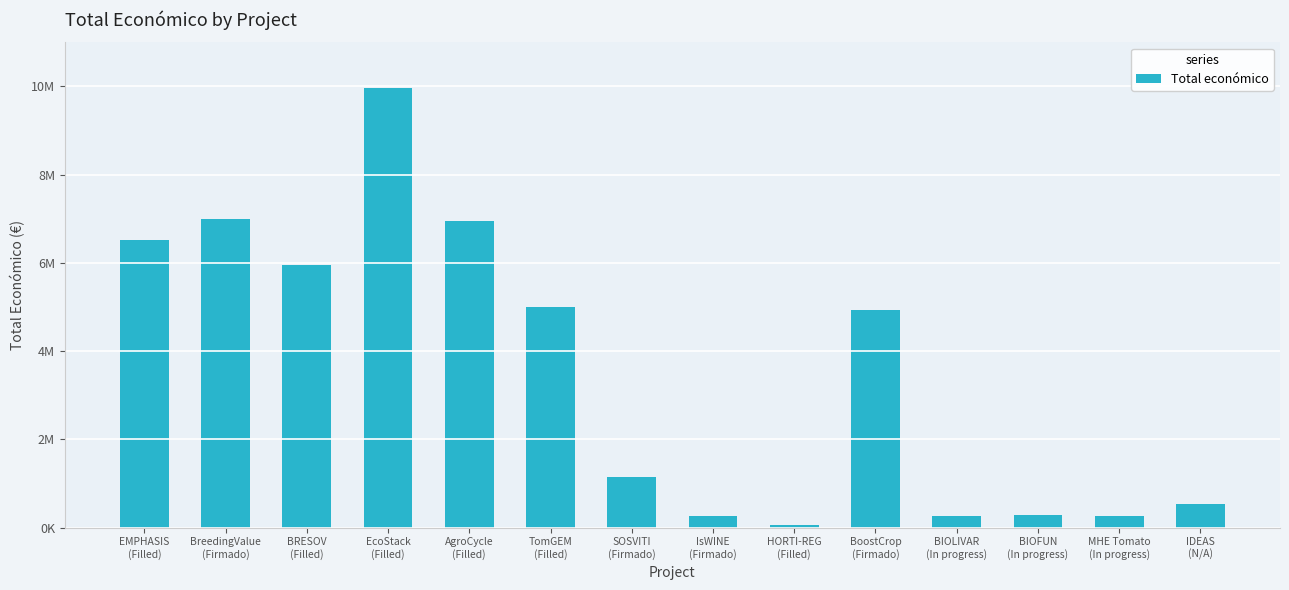

Are the bars horizontal?

No